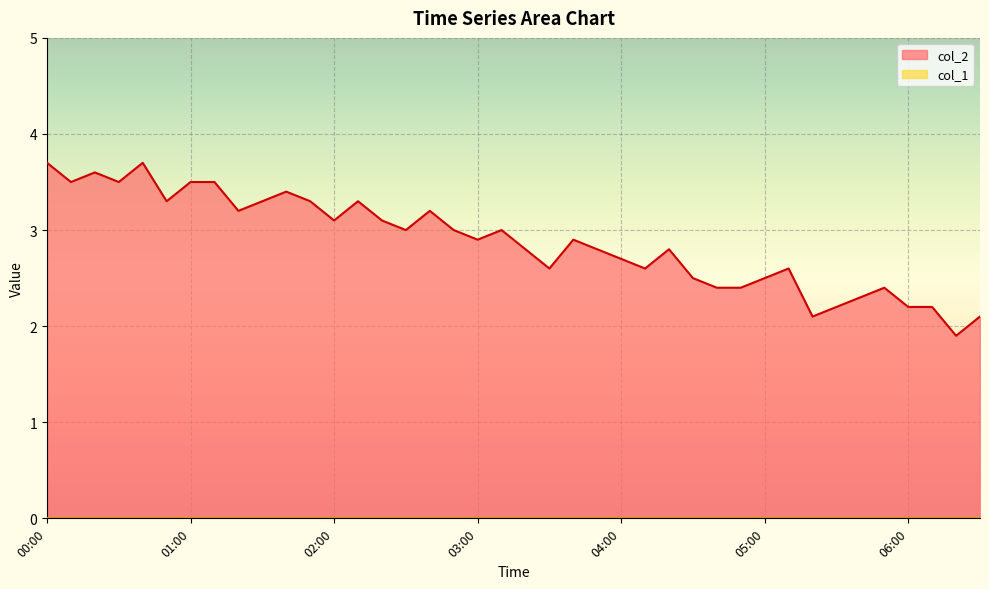

True or false: the data shows 4.1 at 02:20.

False